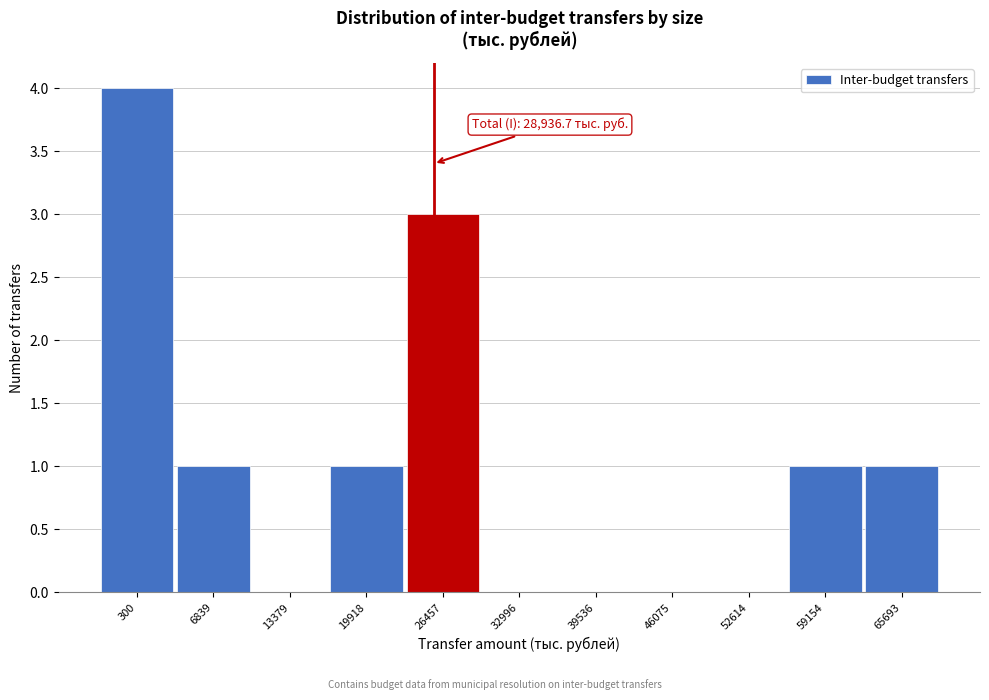

Reading left to right, transcribe all the data shown in this chart.

300=4	6839=1	13379=0	19918=1	26457=3	32996=0	39536=0	46075=0	52614=0	59154=1	65693=1